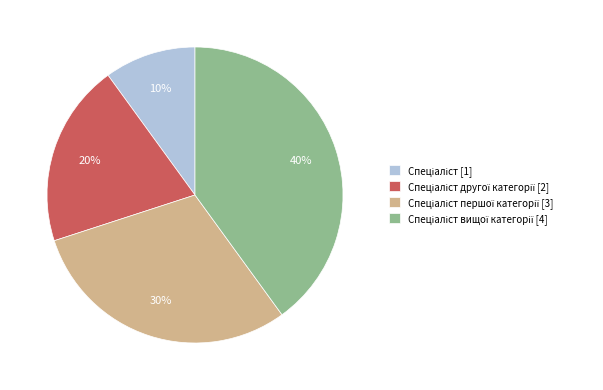

To the nearest percent, what is the average slice percentage?

25%